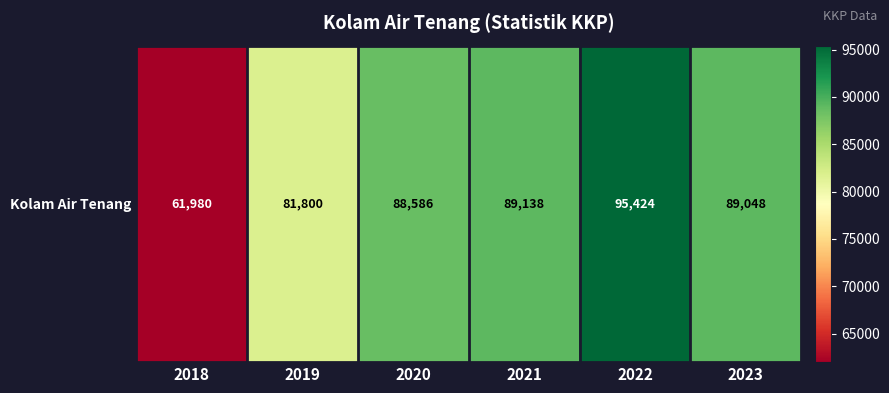

What is the sum of all values?

505975.3